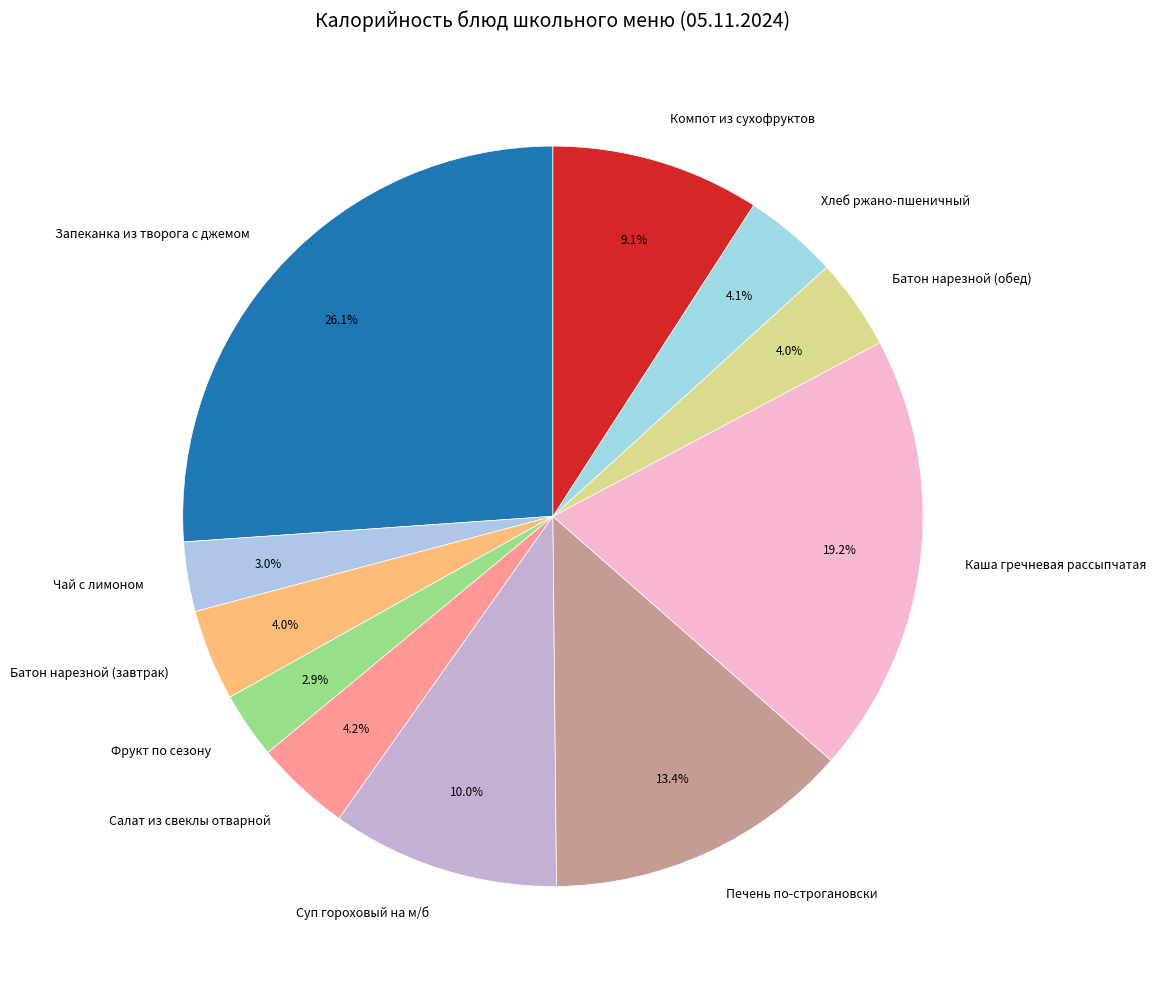

What percentage is NOT represented by Батон нарезной (обед)?

96.0%